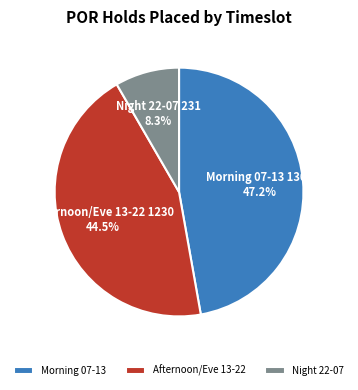

Is there any slice that represents more than half of the pie?

No